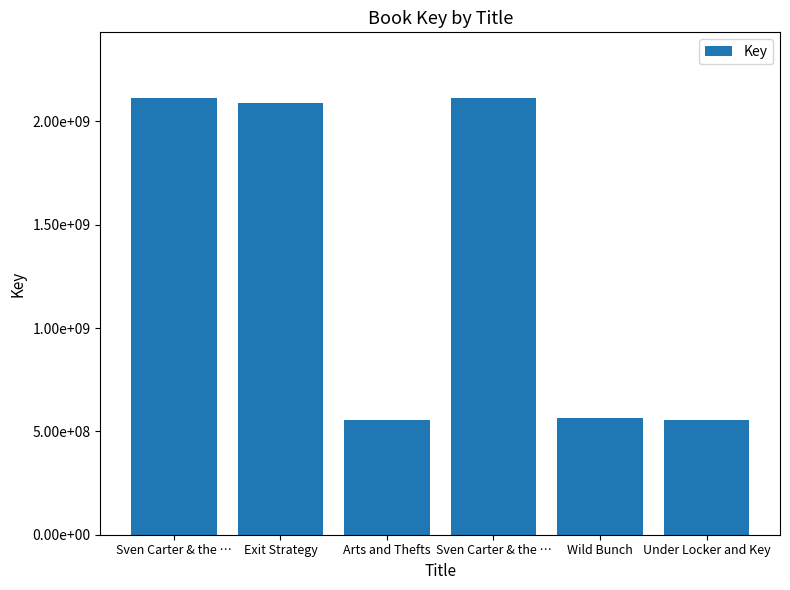

Are the bars horizontal?

No